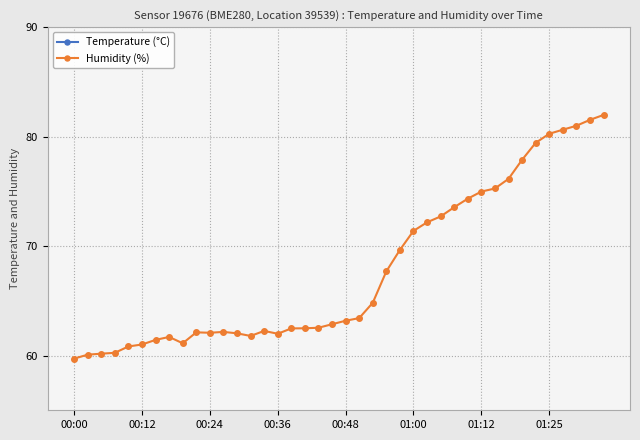

Is it true that Temperature (°C) equals 34.8 at 29?

False